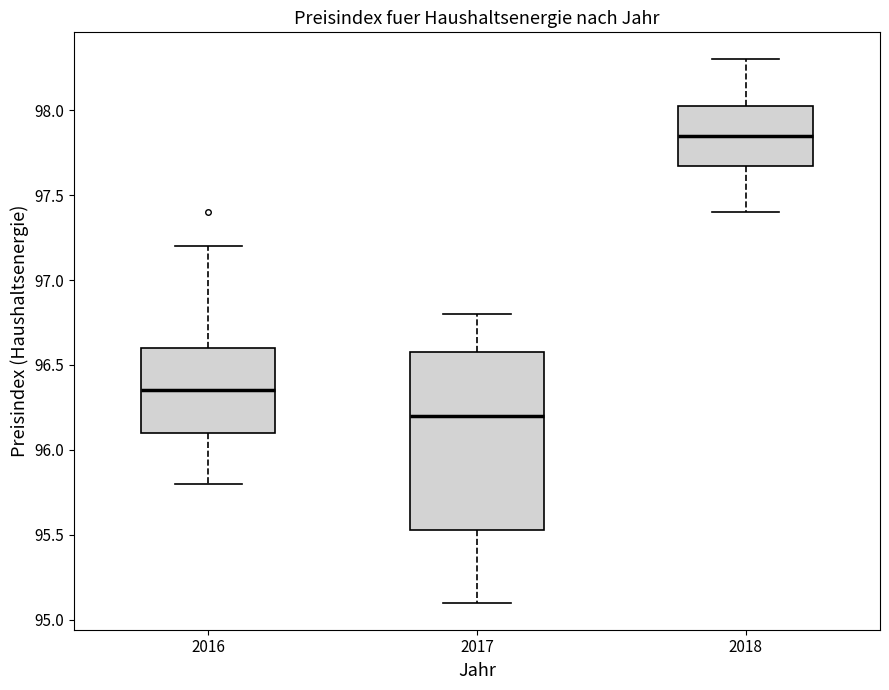

Reading left to right, transcribe this box plot: for each box, give where its median line is, the range the box spans, and where its two whiskers end, as read against the y-axis. The values are not printed on the chart, so give them approximately, as read against the axis.

2016: median 96.35, box 96.10 to 96.60, whiskers 95.80 to 97.20
2017: median 96.20, box 95.55 to 96.60, whiskers 95.10 to 96.80
2018: median 97.85, box 97.70 to 98.05, whiskers 97.40 to 98.30